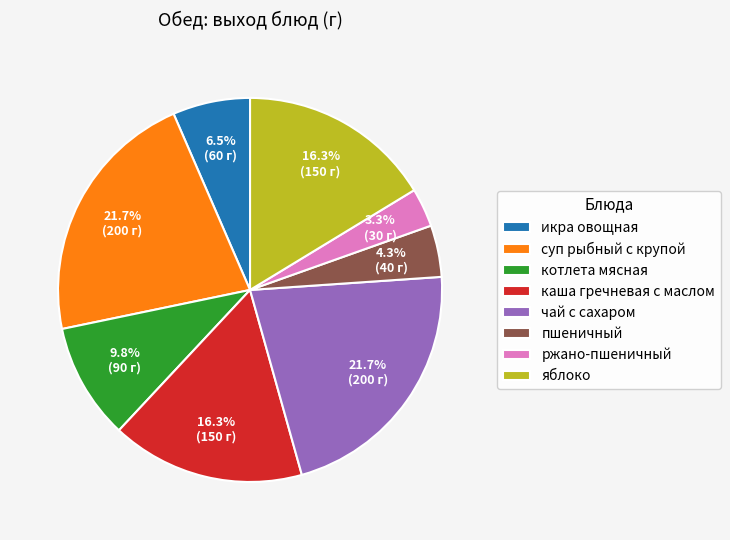

Is there any slice that represents more than half of the pie?

No